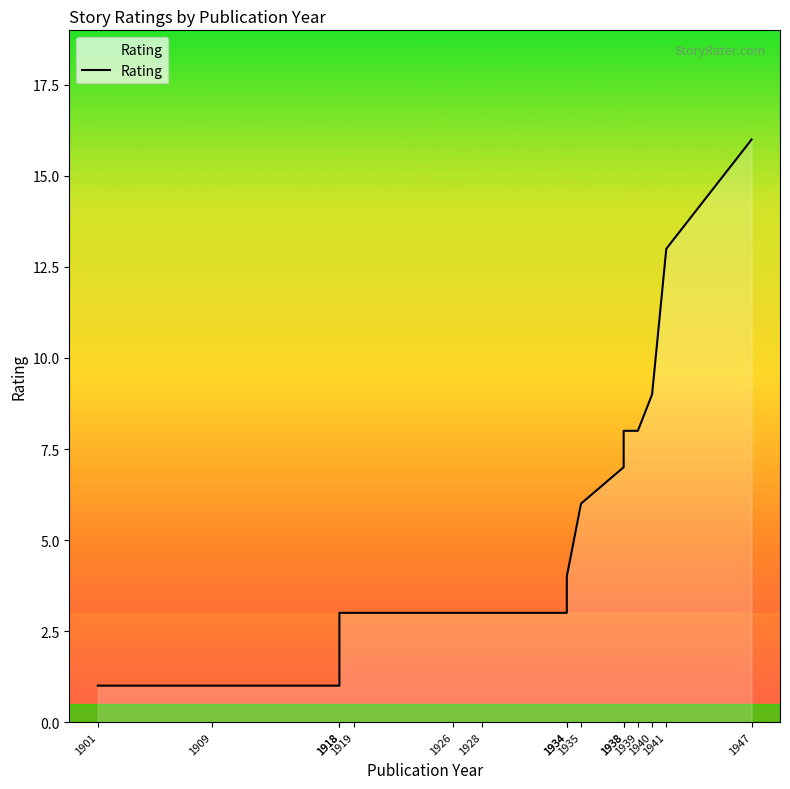

What is the difference between the maximum and minimum values?

15